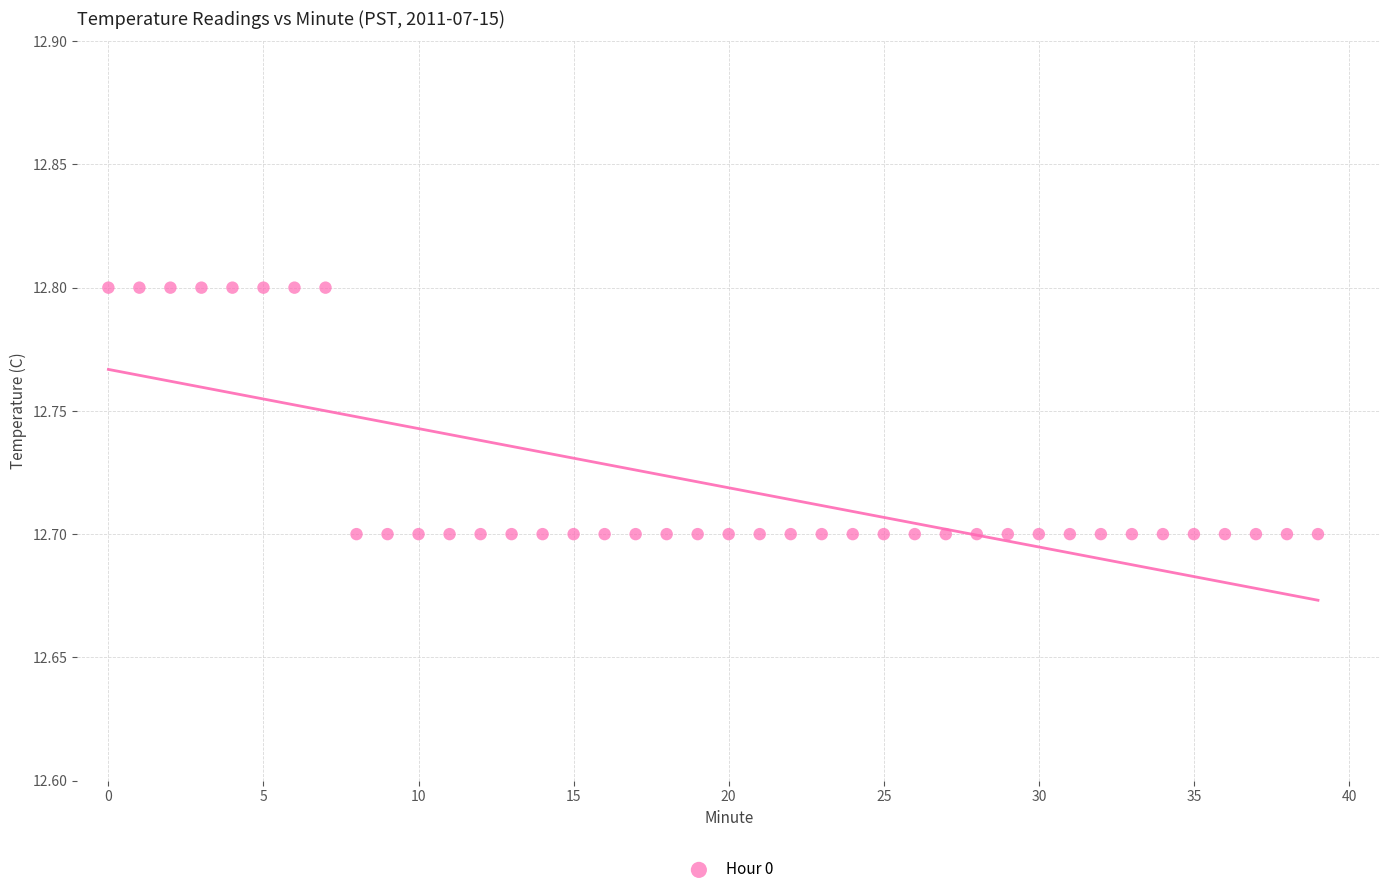

Count the number of points in this scatter plot.

40